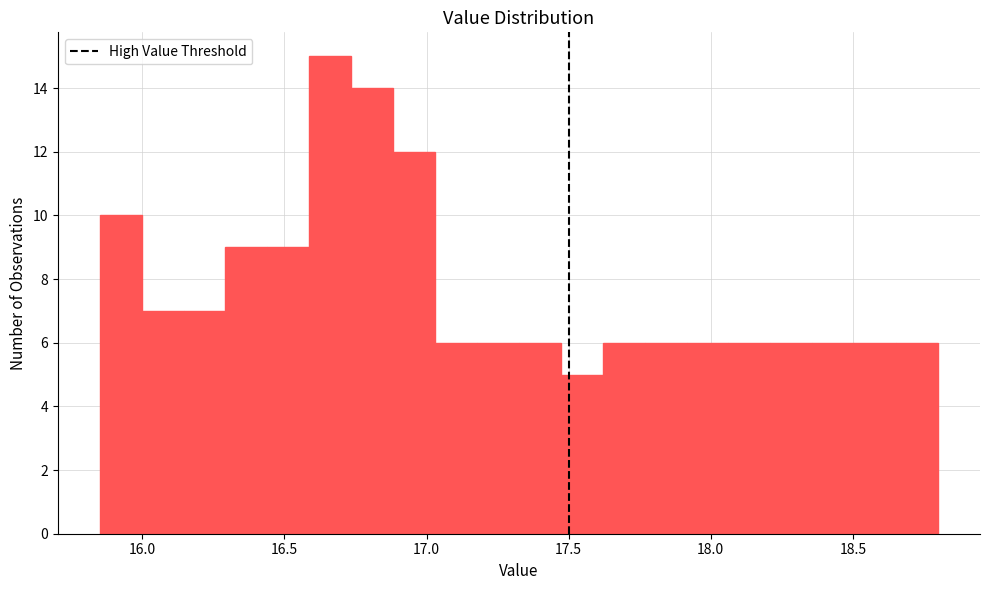

Around what value on the x-axis is the tallest bar? Give the approximate position of its centre, as read against the axis.

16.65